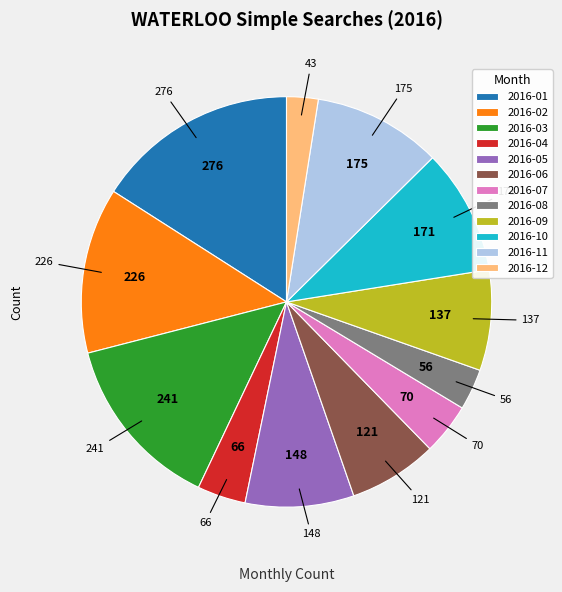

What is the largest slice in the pie chart?

2016-01